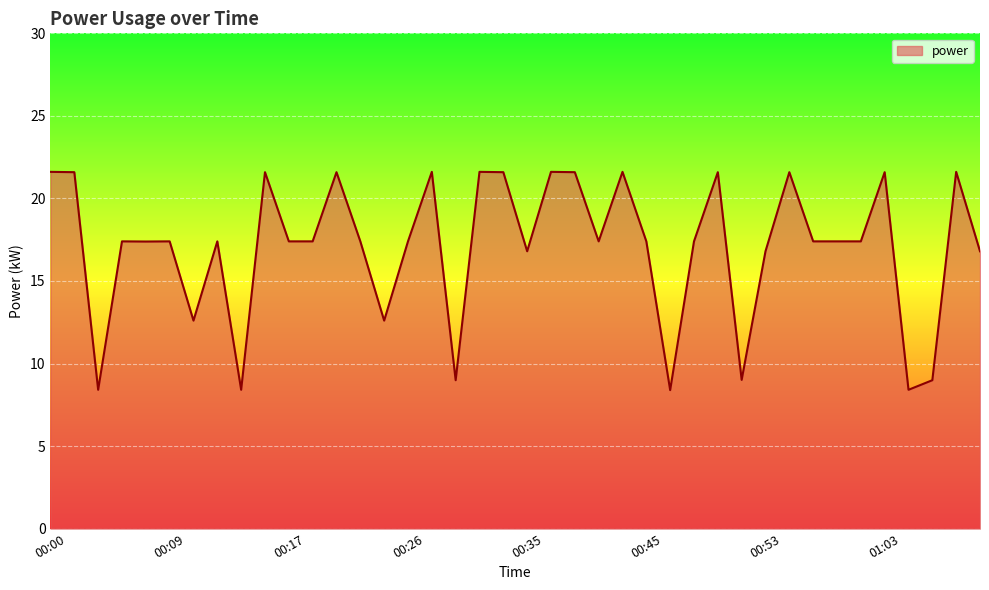

What is the minimum value shown in the chart?

8.4